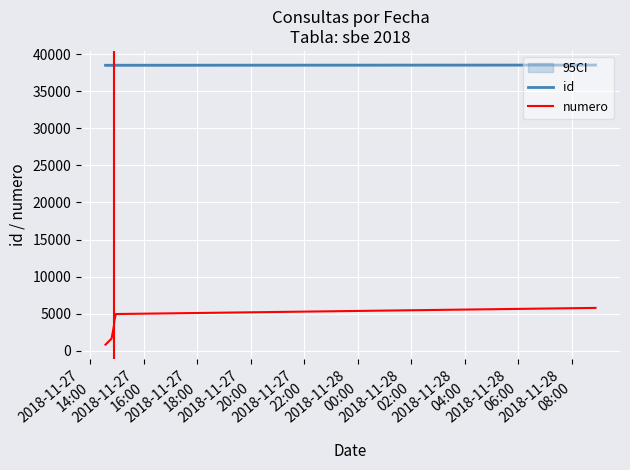

Reading left to right, list all the values displayed in this chart.

id: 38493.0	38494.0	38496.0	38497.0	38498.0	38499.0	38525.0
numero: 825.5	1651.1	2476.6	3302.1	4127.7	4953.2	5778.8